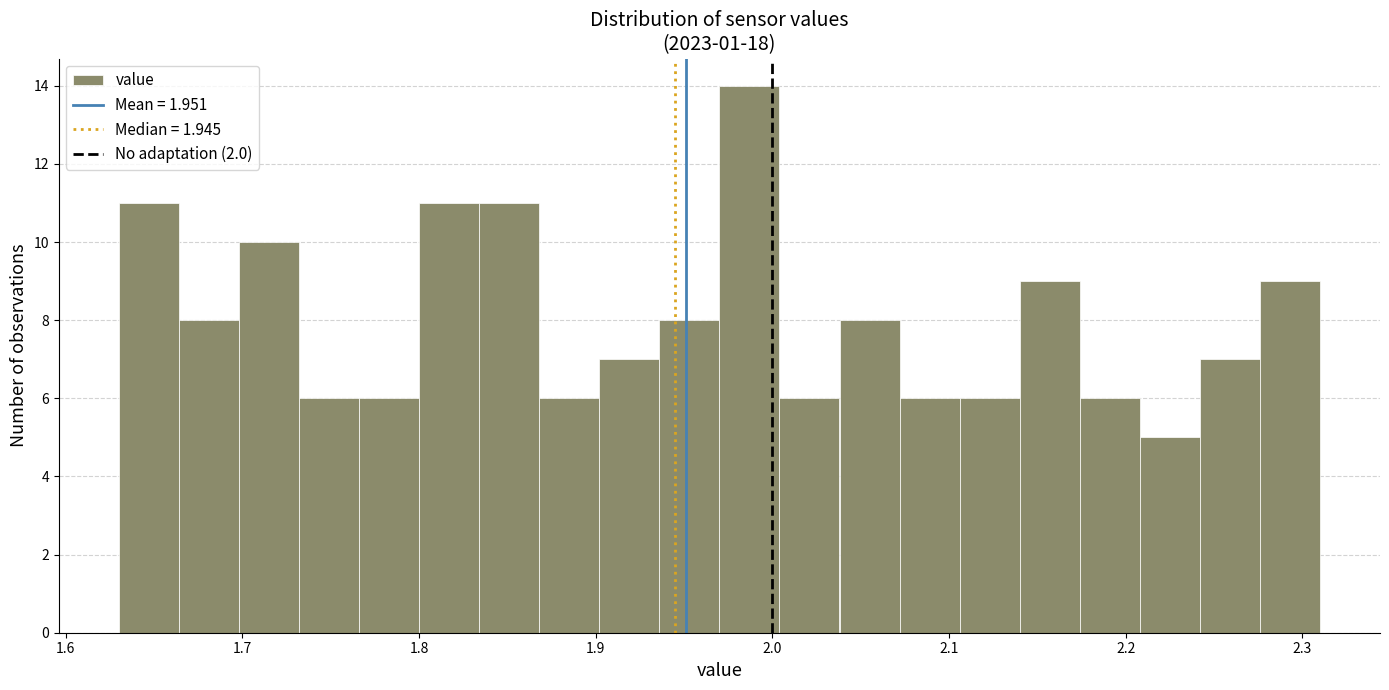

Around what value on the x-axis is the tallest bar? Give the approximate position of its centre, as read against the axis.

1.99